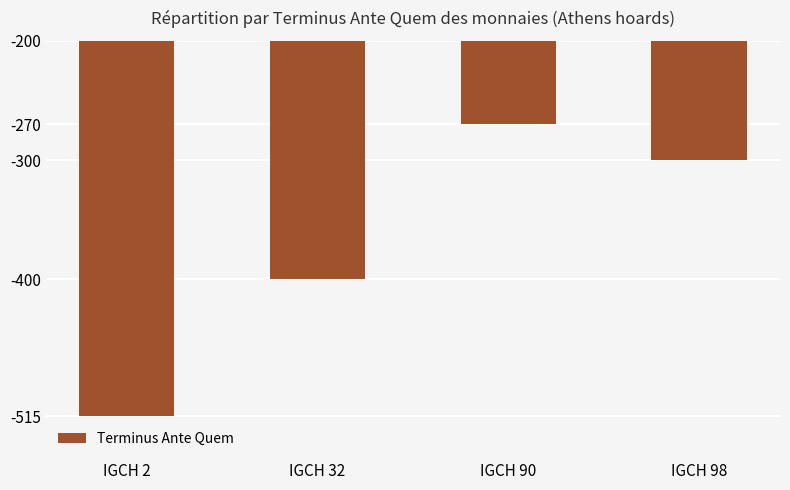

The chart shows a value of -400 at IGCH 32. True or false?

True